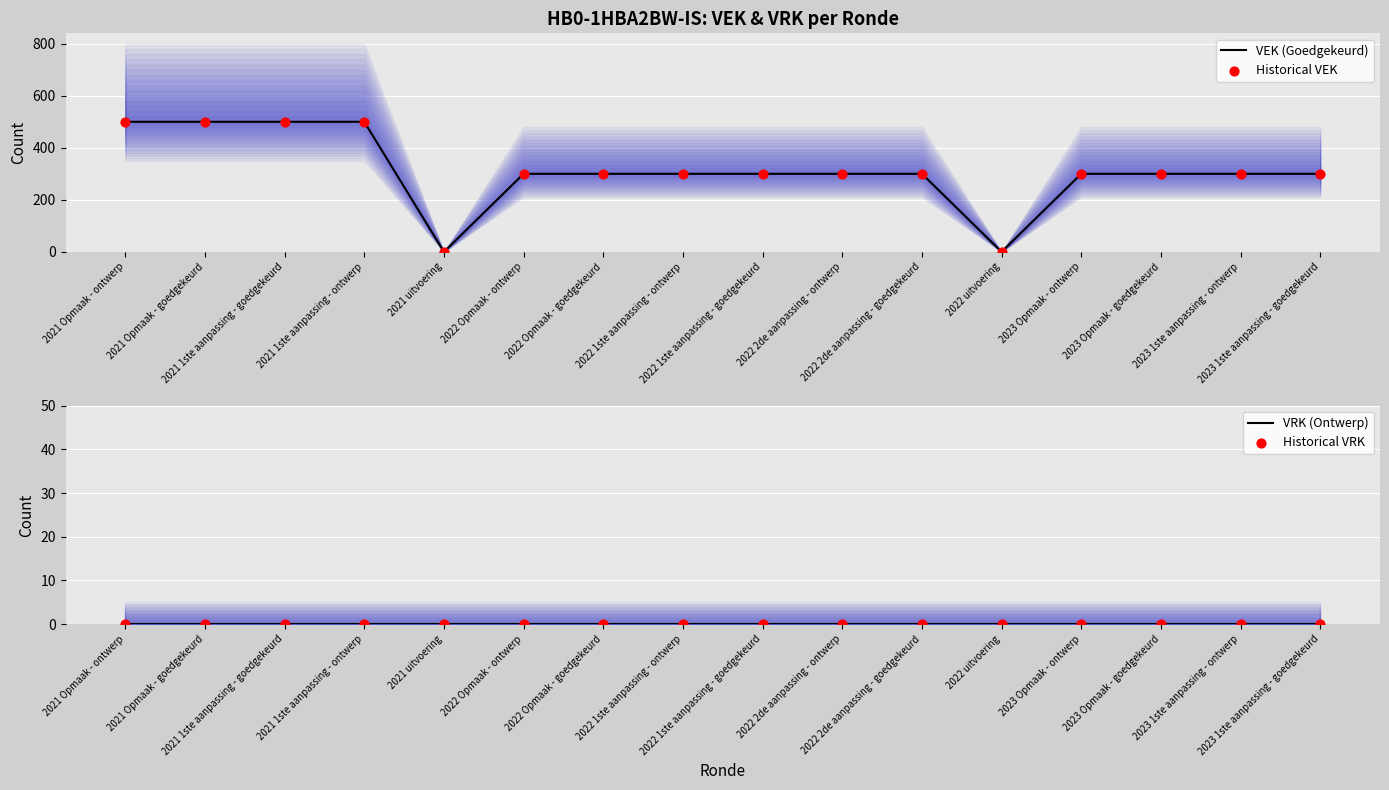

At which category is the sum across all series the highest?

2021 Opmaak - ontwerp